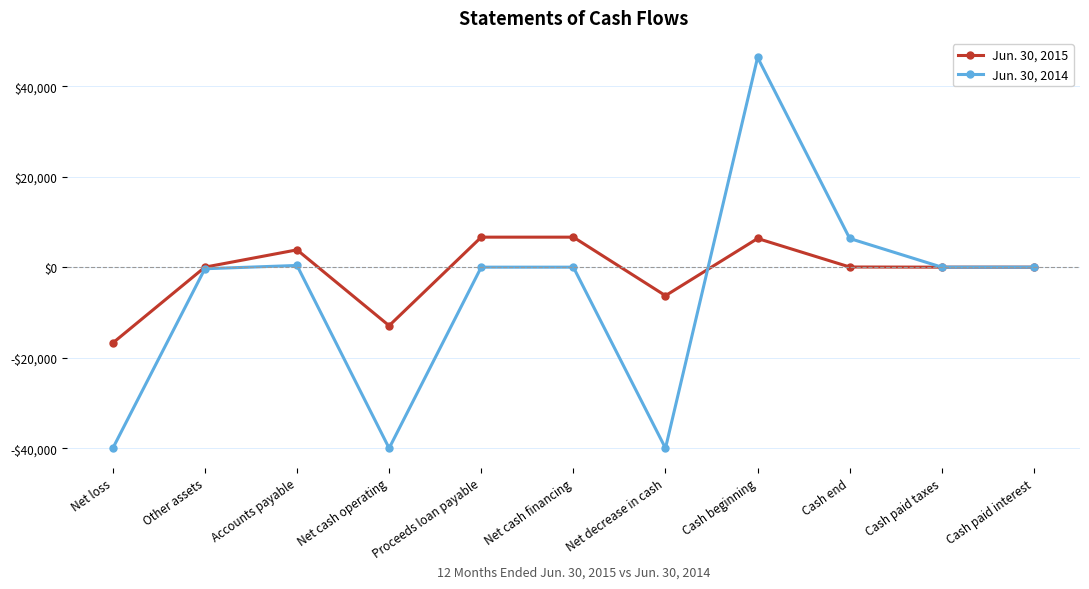

What is the label of the 10th point from the left?

Cash paid taxes